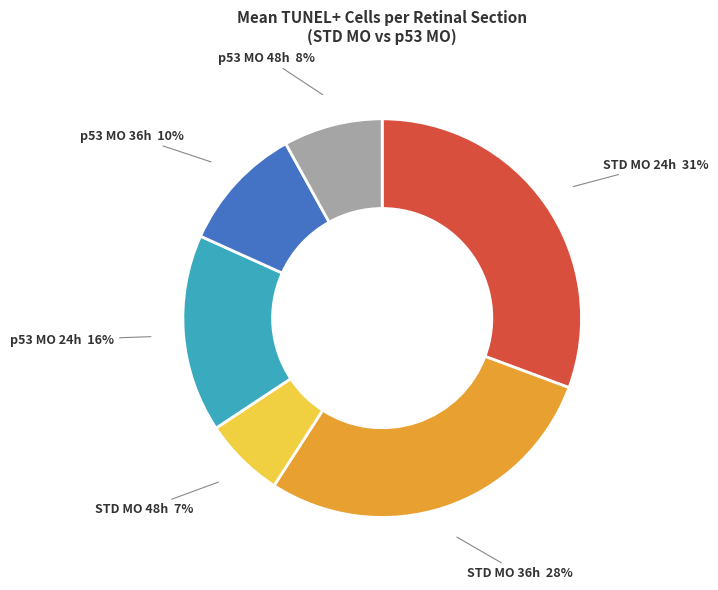

Is there any slice that represents more than half of the pie?

No